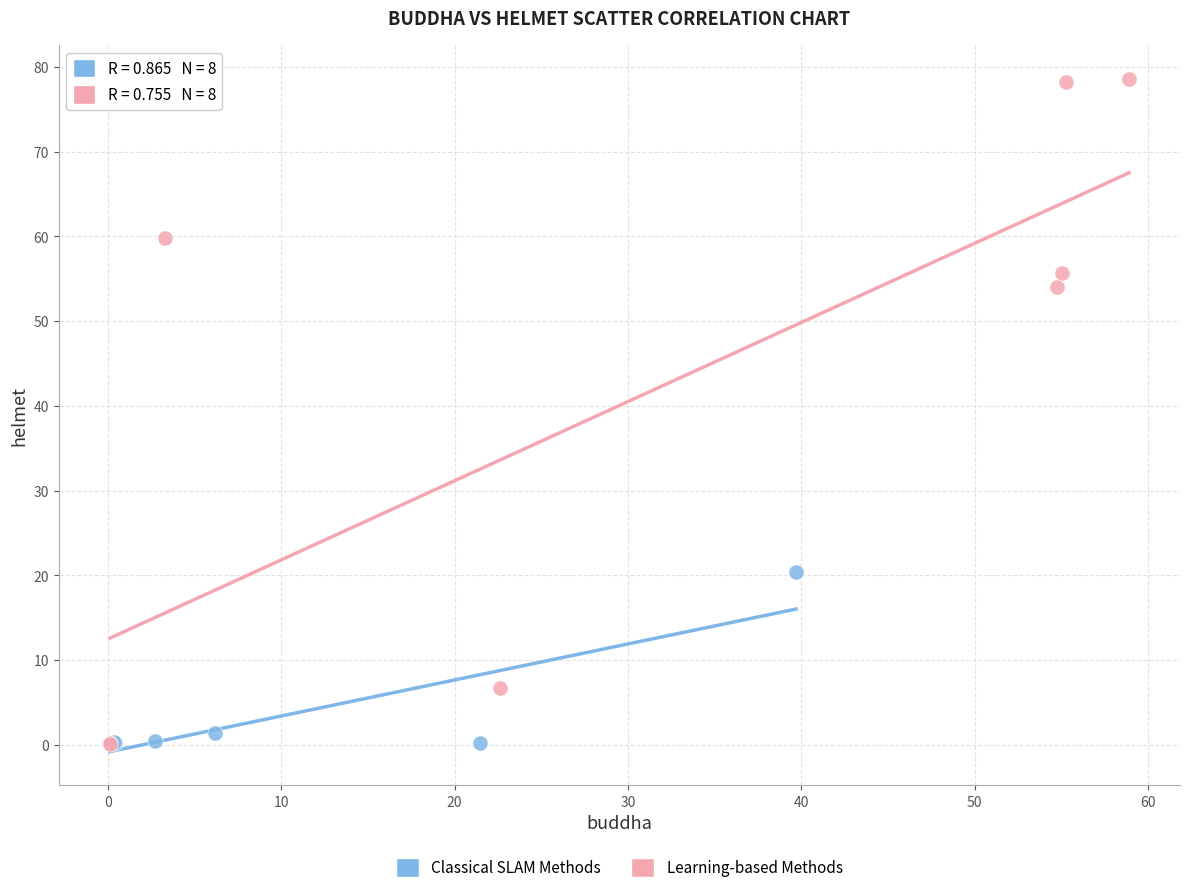

Which series has the widest spread of Y values?

Learning-based Methods